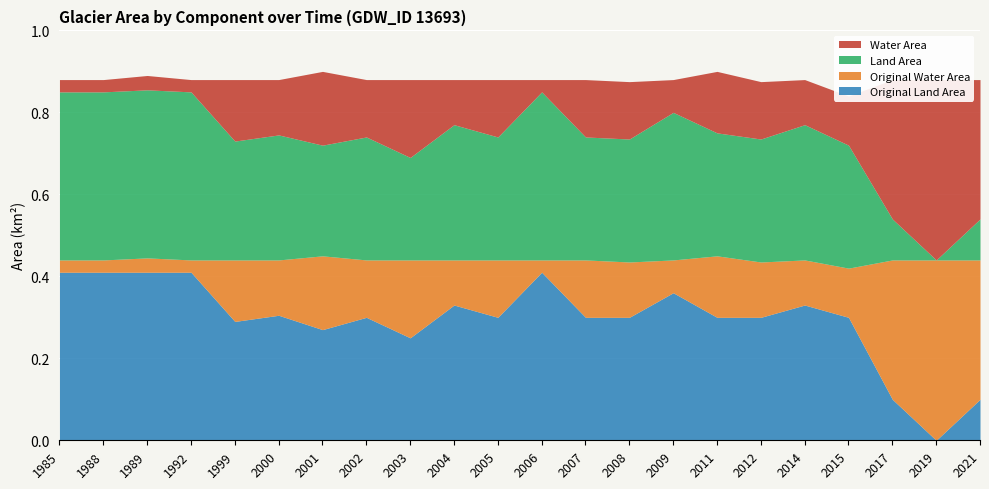

At which category does the chart reach its peak across all series?

2019